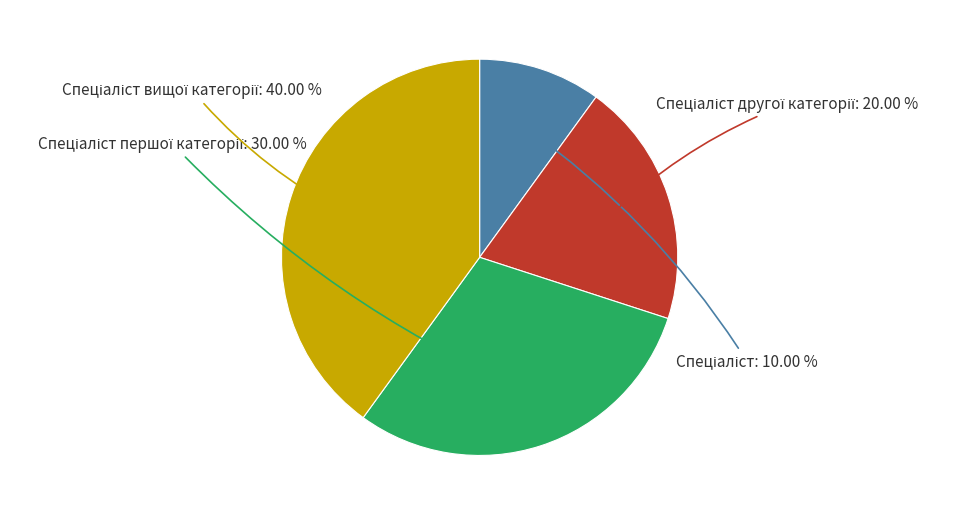

Is there any slice that represents more than half of the pie?

No